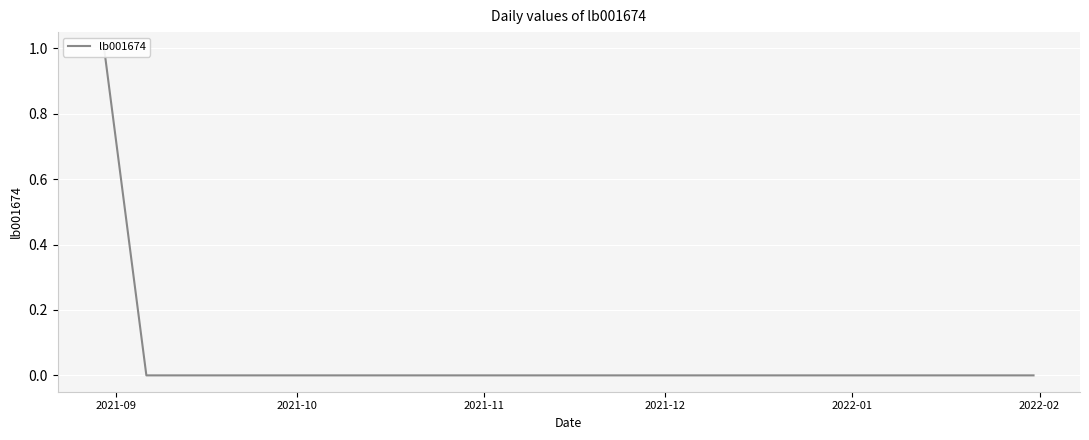

Is it true that the value at 6 is 0?

False